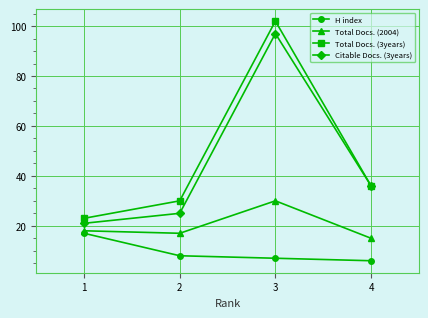

How many interior local peaks does the Total Docs. (2004) series have?

1